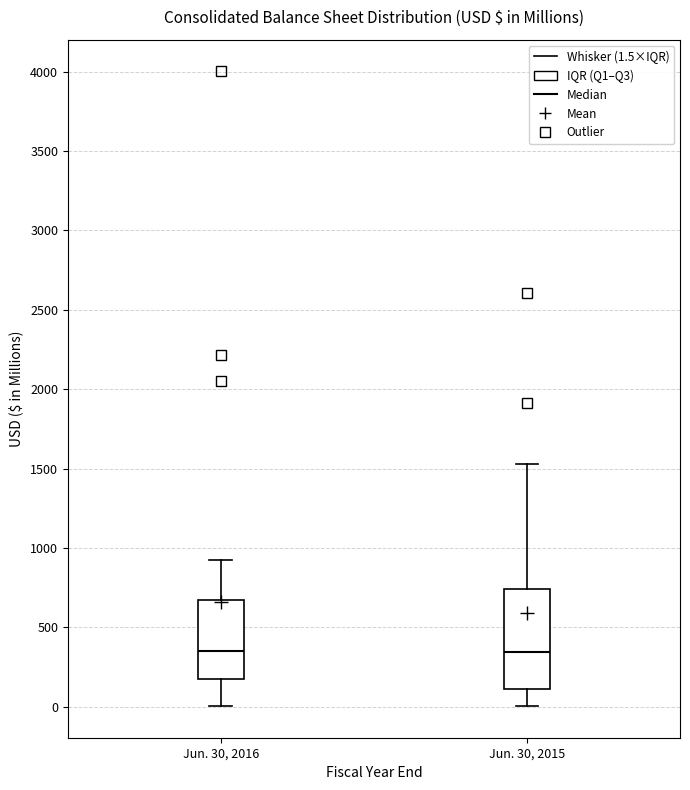

Reading left to right, read every box against the y-axis: the position of its median line, the range the box covers, and the ends of its whiskers. The values are not printed on the chart, so give them approximately, as read against the axis.

Jun. 30, 2016: median 350, box 150 to 650, whiskers 0 to 900
Jun. 30, 2015: median 350, box 100 to 750, whiskers 0 to 1550